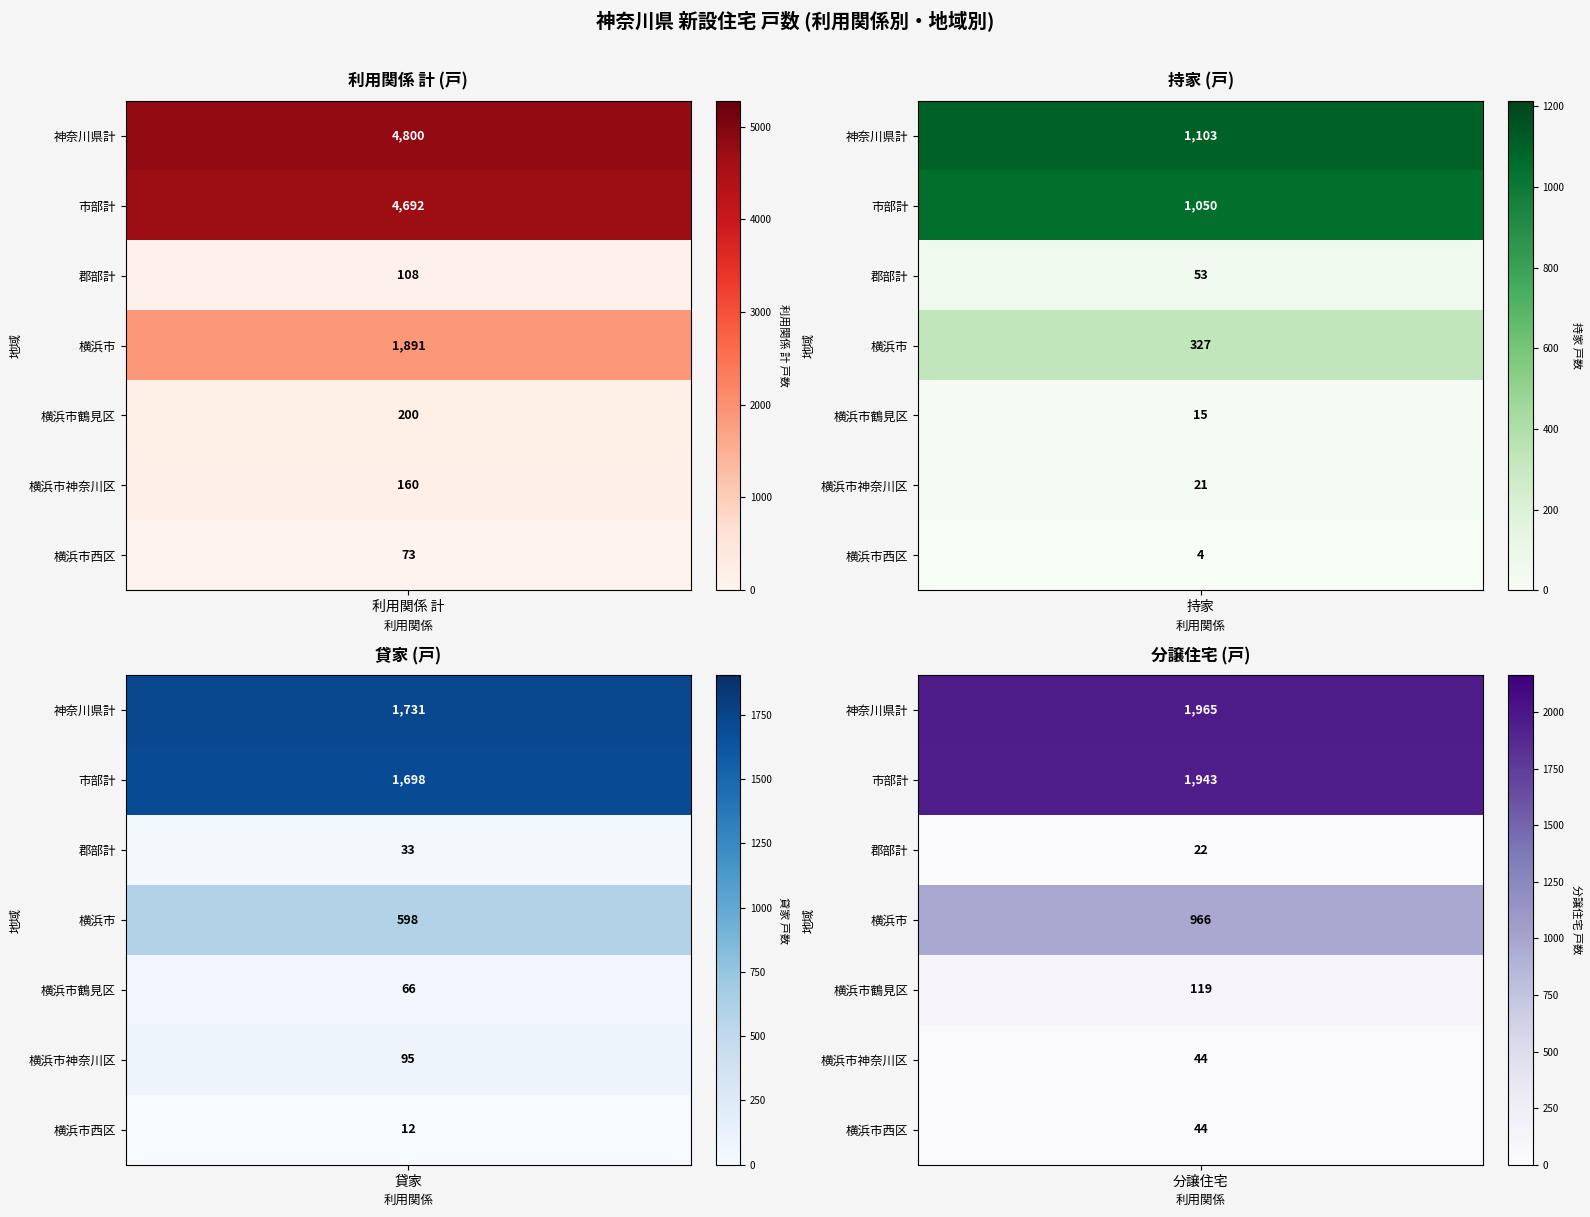

Rank the series by their maximum value, from highest to lowest.

利用関係 計, 分譲住宅, 貸家, 持家